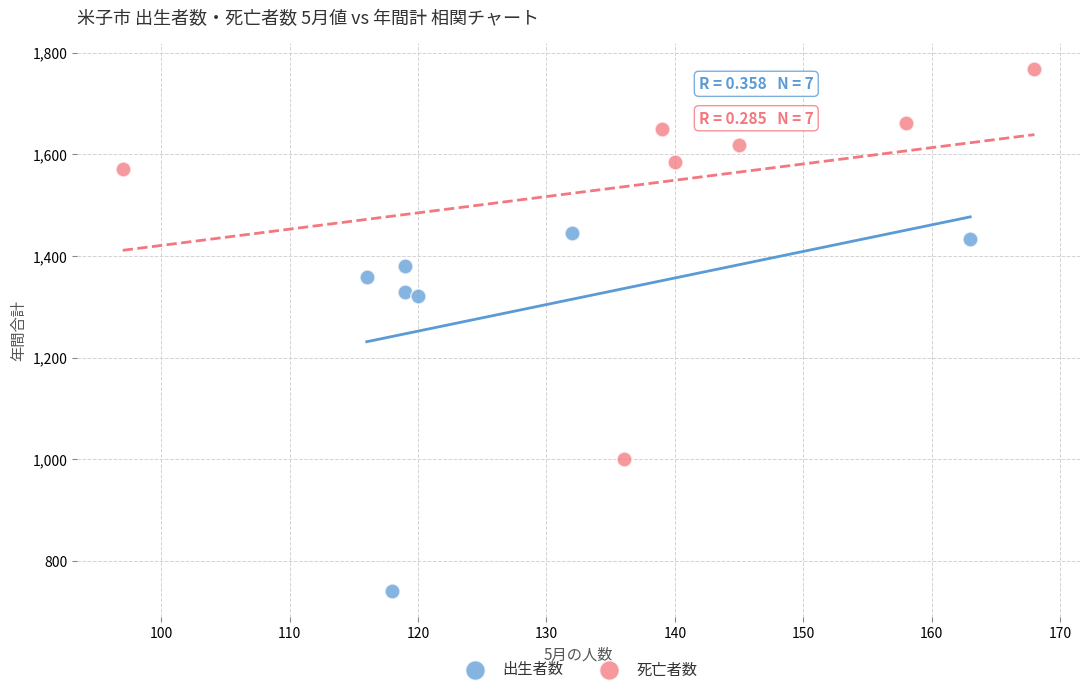

Which series reaches the maximum Y coordinate?

死亡者数